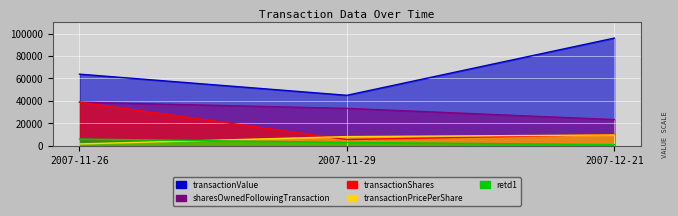

What is the average value of the retd1 series?

3333.3